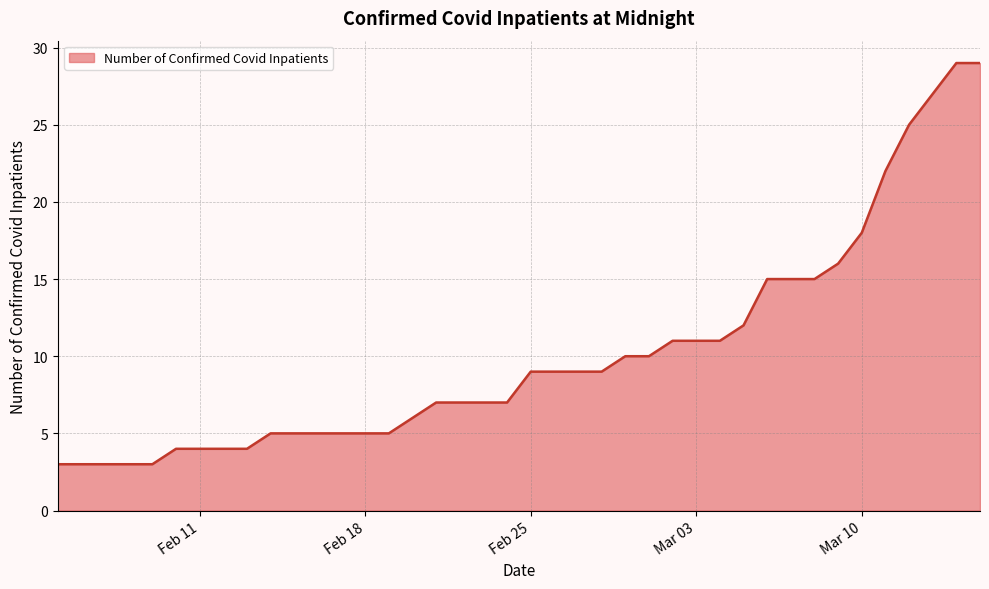

What is the difference between the maximum and minimum values?

26